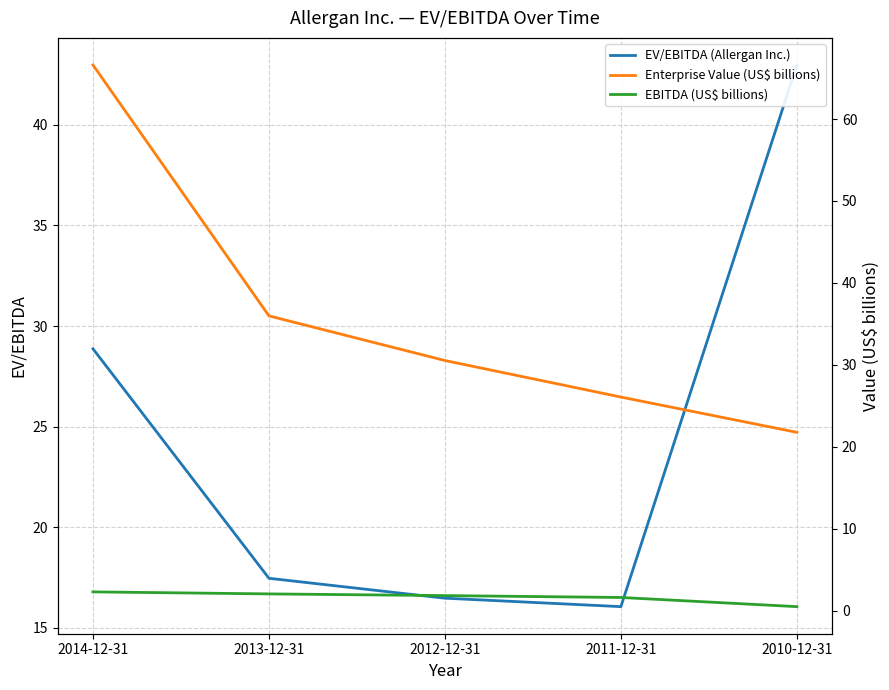

Which category has the lowest value across all series?

2010-12-31